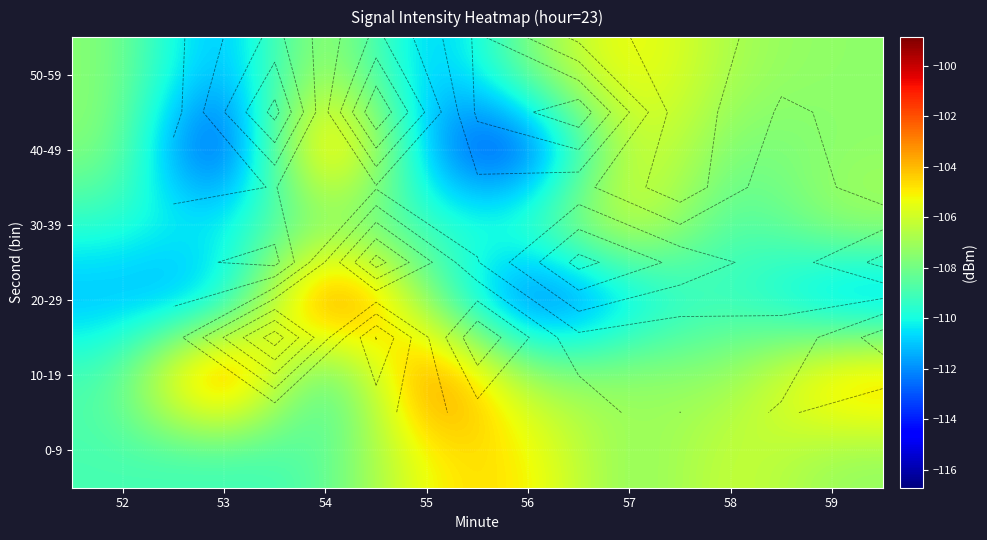

Is the value of 30-39 at 56 greater than the value of 0-9 at 58?

No